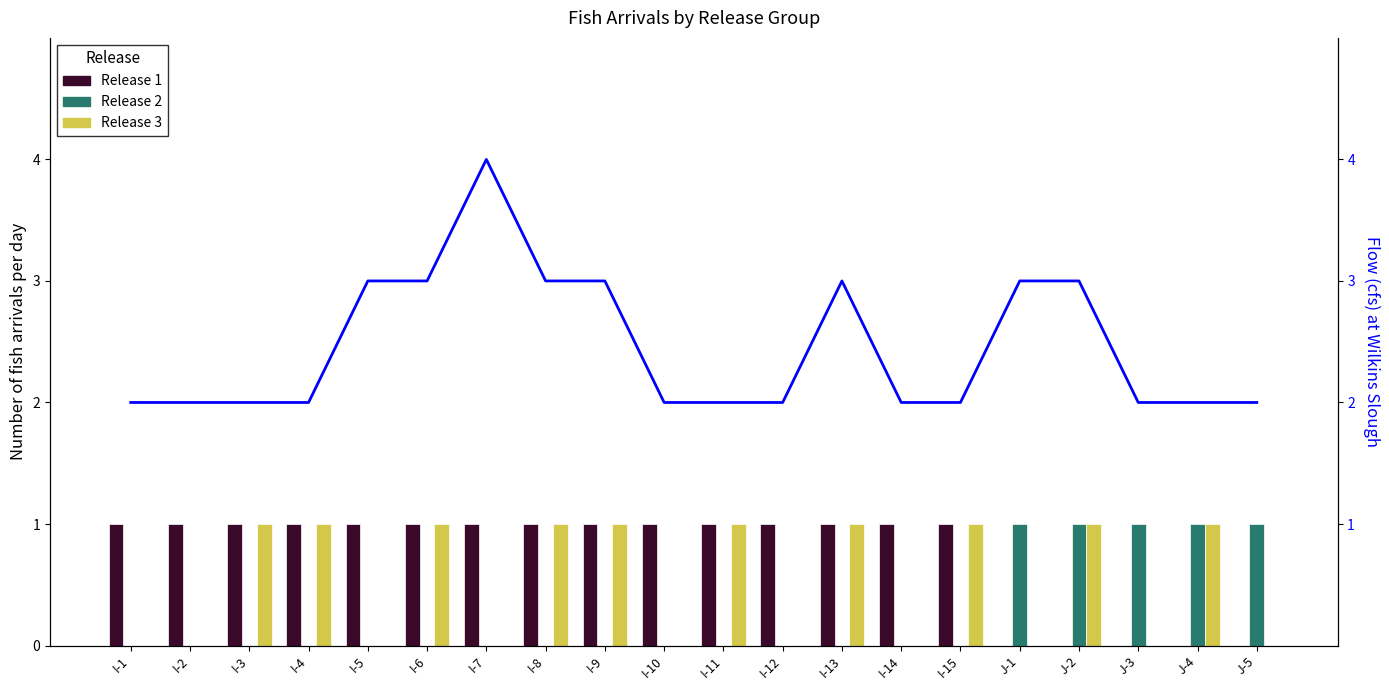

List the series in order of their peak value, highest first.

Flow, Release 1, Release 2, Release 3